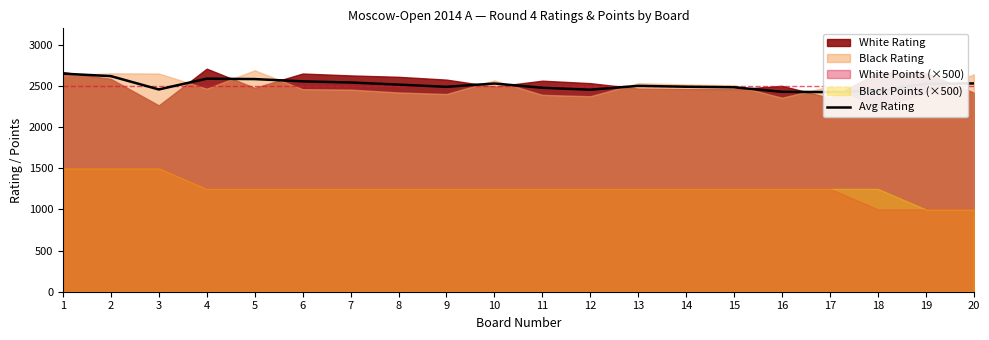

What is the difference between the values at 13 and 17?

76.0